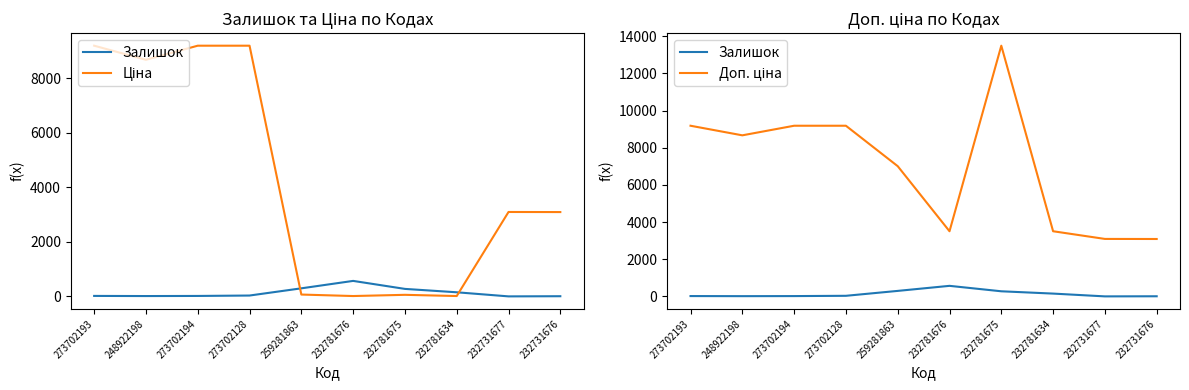

What is the label of the 7th point from the right?

273702128